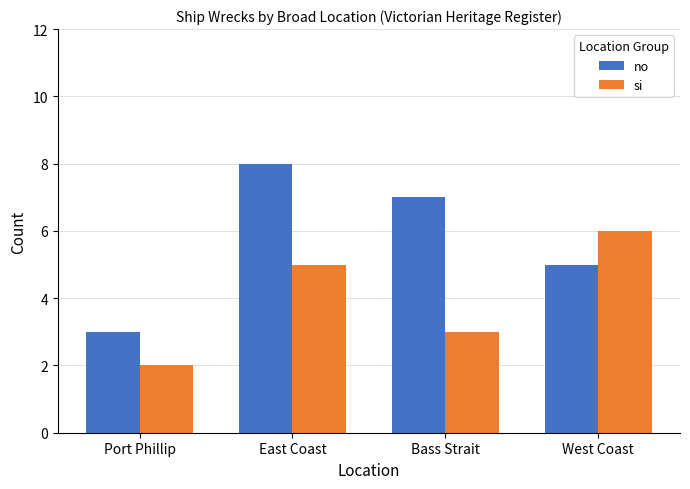

The value of no at Port Phillip is 5. True or false?

False